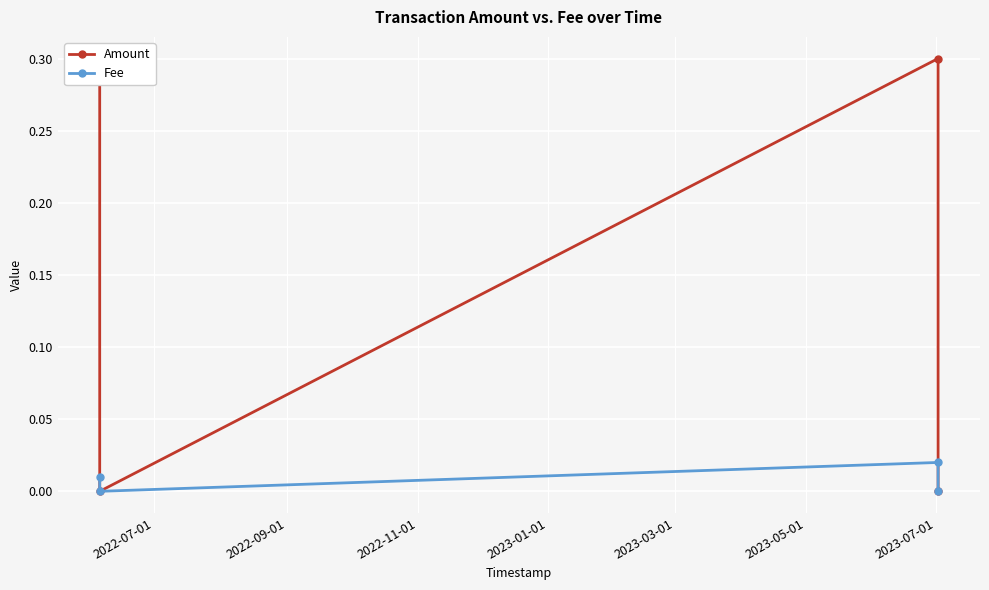

Count the number of data series in this chart.

2